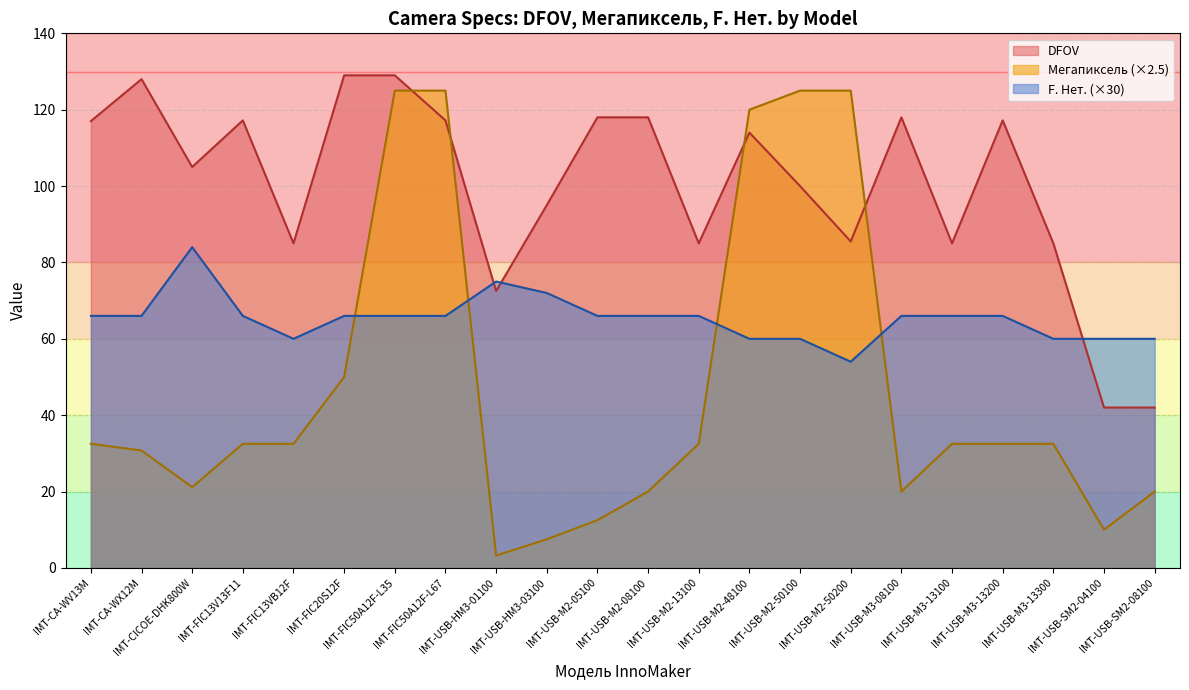

Between which two adjacent categories do DFOV and F. Нет. first intersect?

IMT-FIC50A12F-L67 and IMT-USB-HM3-01100